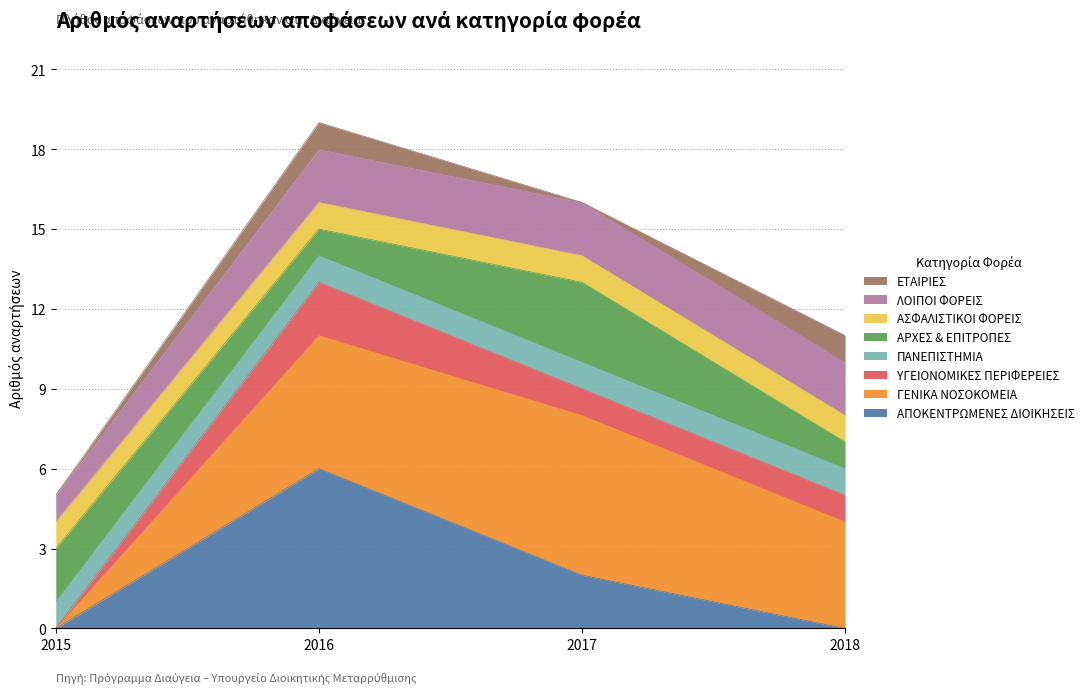

What is the average value of the 2015 series?

5